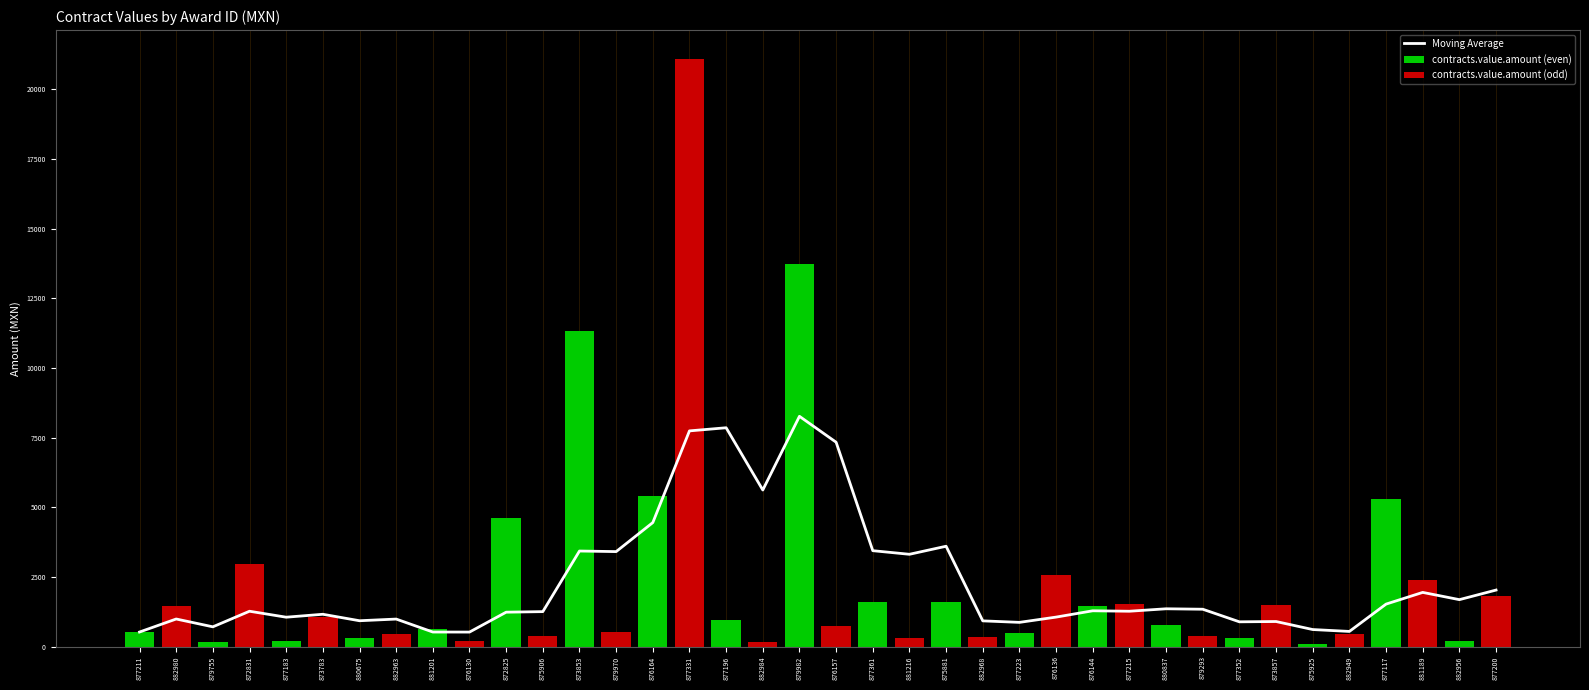

What is the maximum value for awards.value.amount?

21073